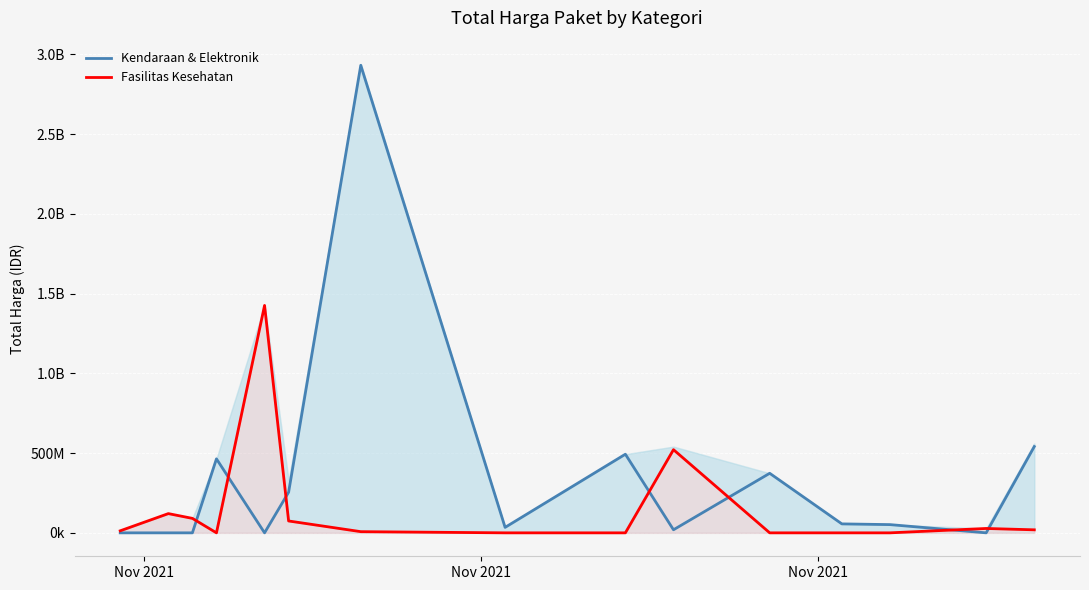

What are all the series names shown in the legend?

Kendaraan & Elektronik, Fasilitas Kesehatan